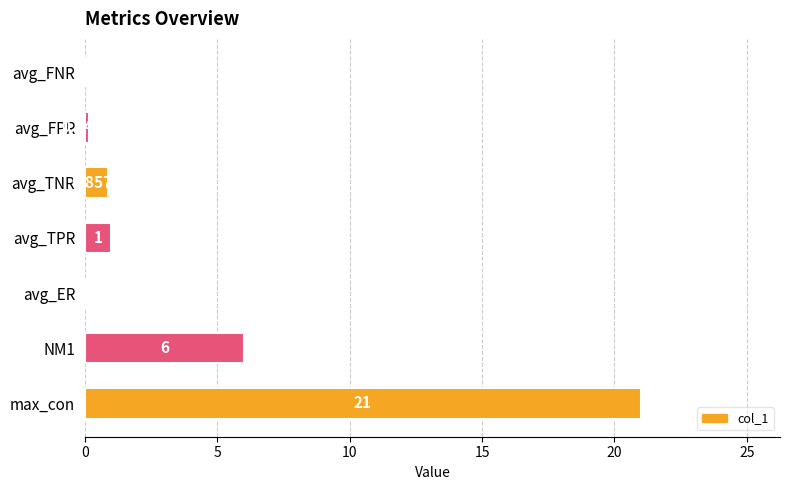

What is the sum of the values at max_con and avg_ER?

21.0